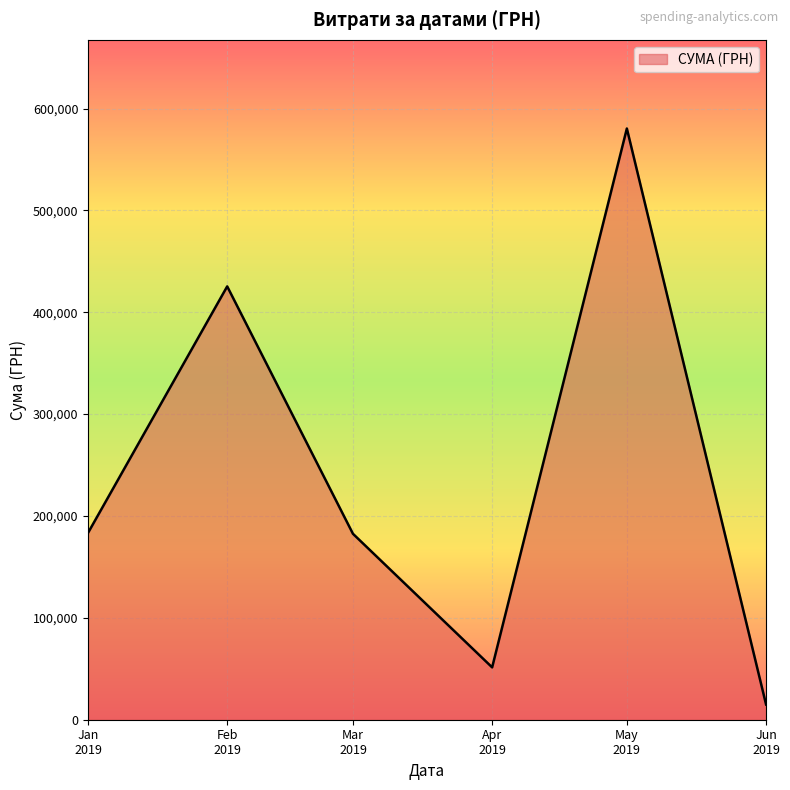

What is the difference between the maximum and minimum values?

565410.9